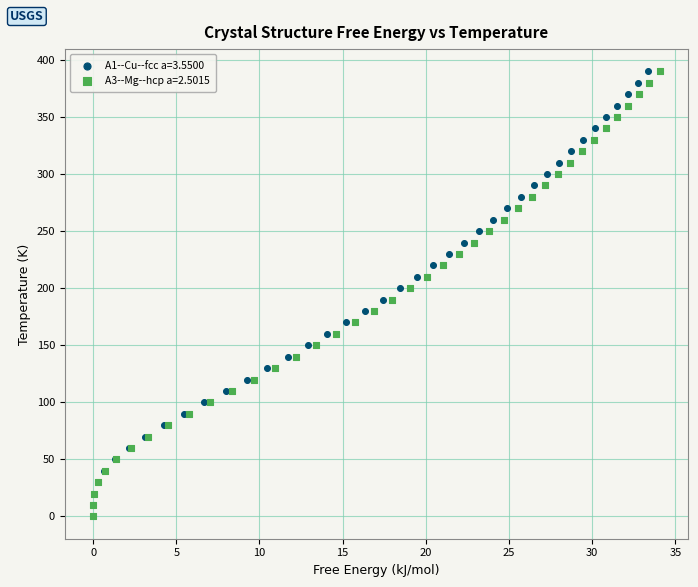

What are all the series names shown in the legend?

A1--Cu--fcc a=3.5500, A3--Mg--hcp a=2.5015